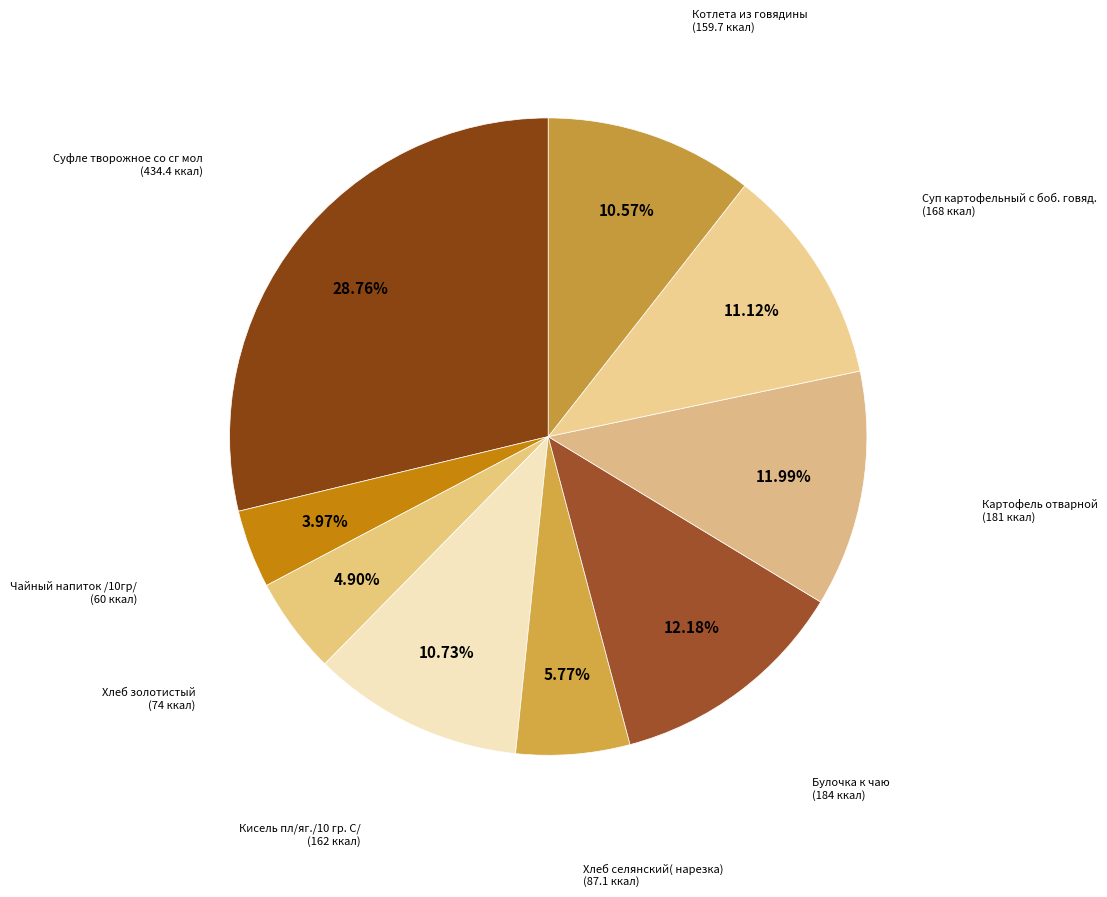

To the nearest percent, what is the average slice percentage?

11%